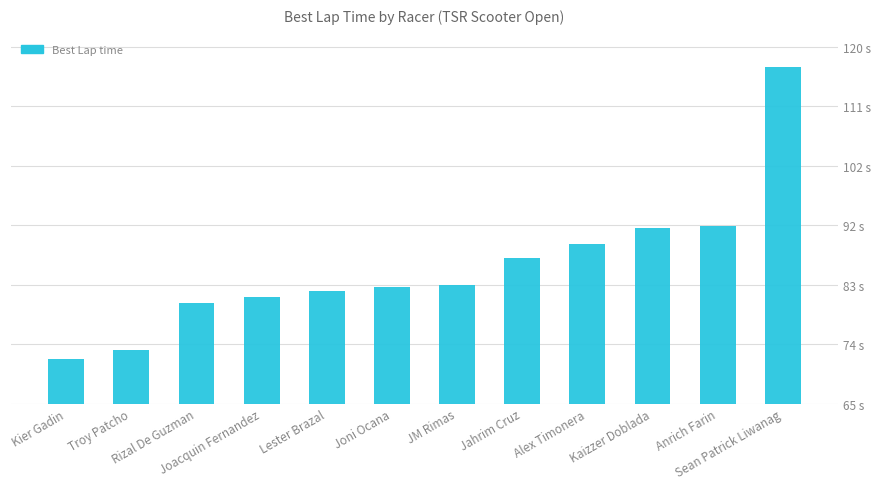

True or false: the data shows 109.1 at Rizal De Guzman.

False